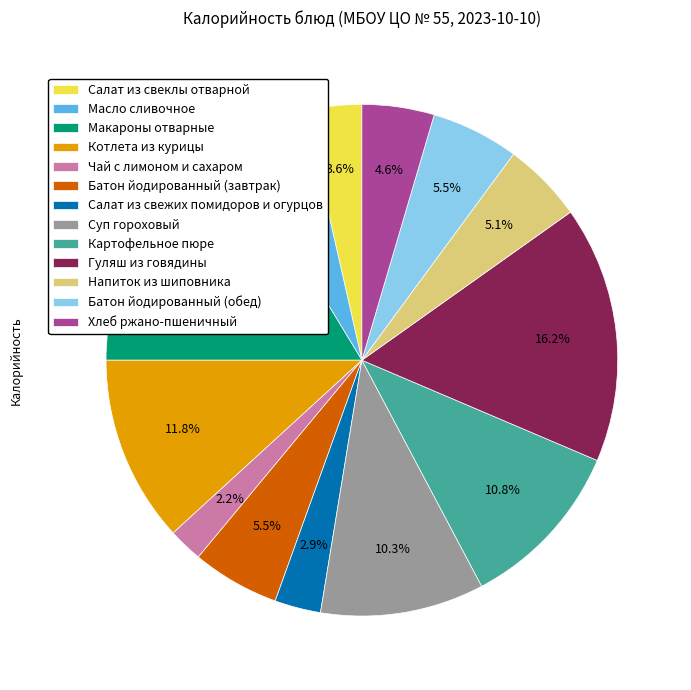

What portion of the pie excludes Суп гороховый?

89.7%